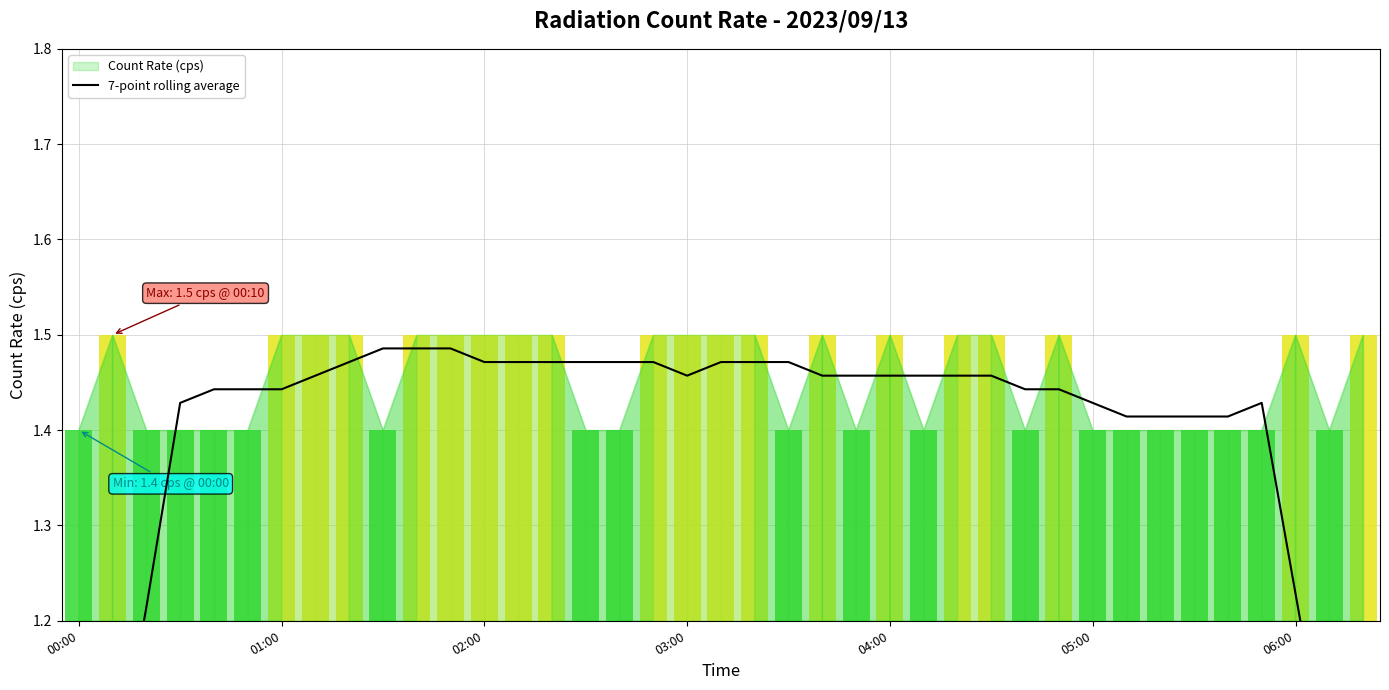

How many bars are there in total?

39